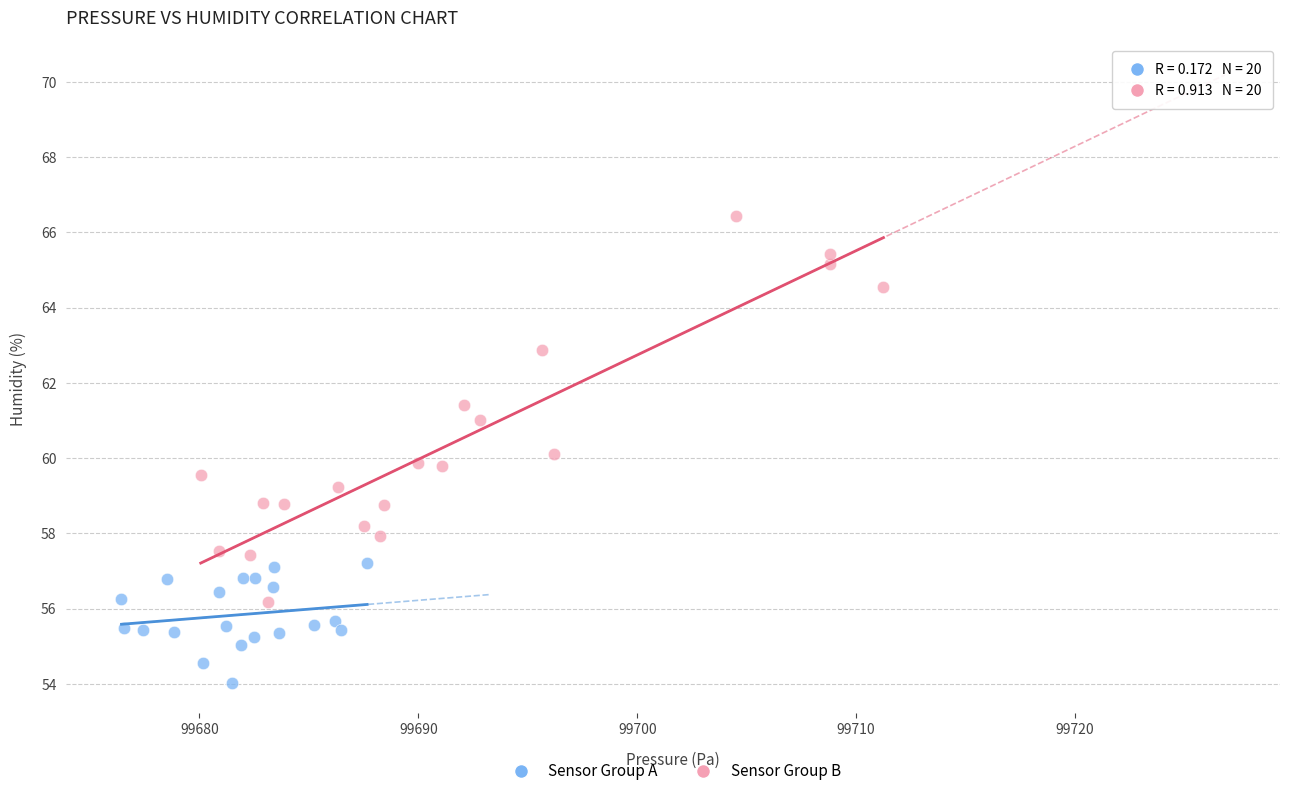

What are all the series names shown in the legend?

Sensor Group A, Sensor Group B